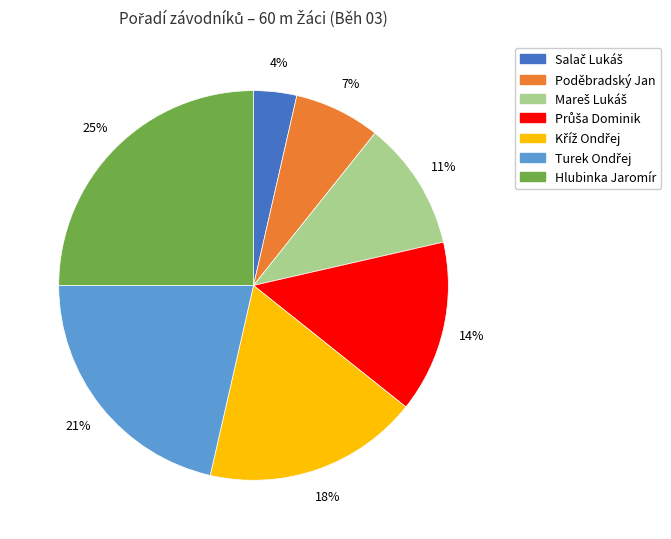

To the nearest percent, what is the difference between the largest and smallest slice percentages?

21%